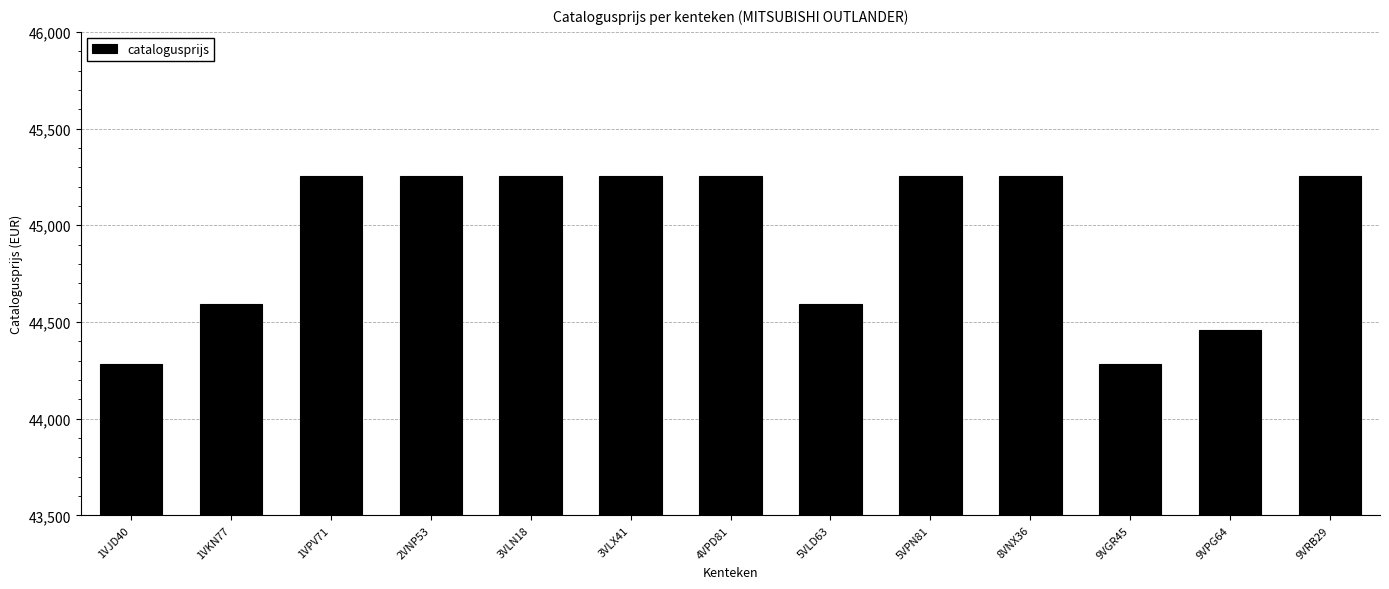

Read the value at 5VLD63, to the nearest 50.

44600